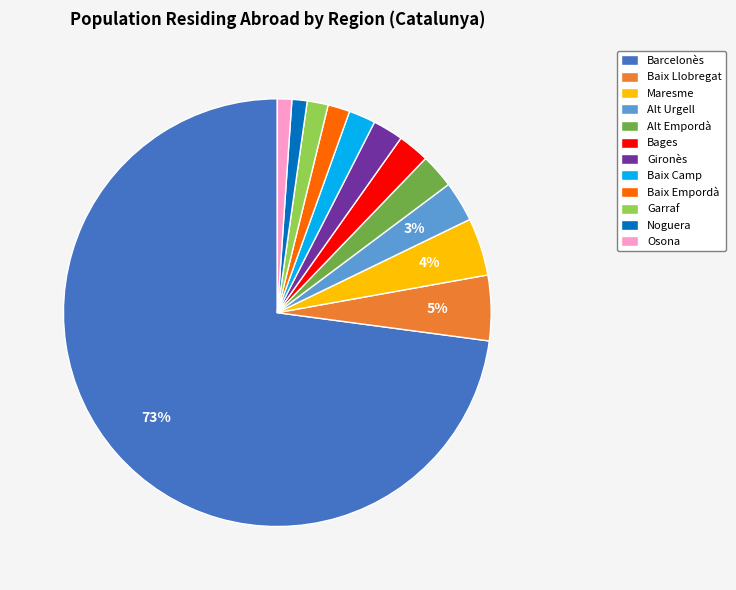

Is it true that Baix Llobregat is 5% of the pie?

True